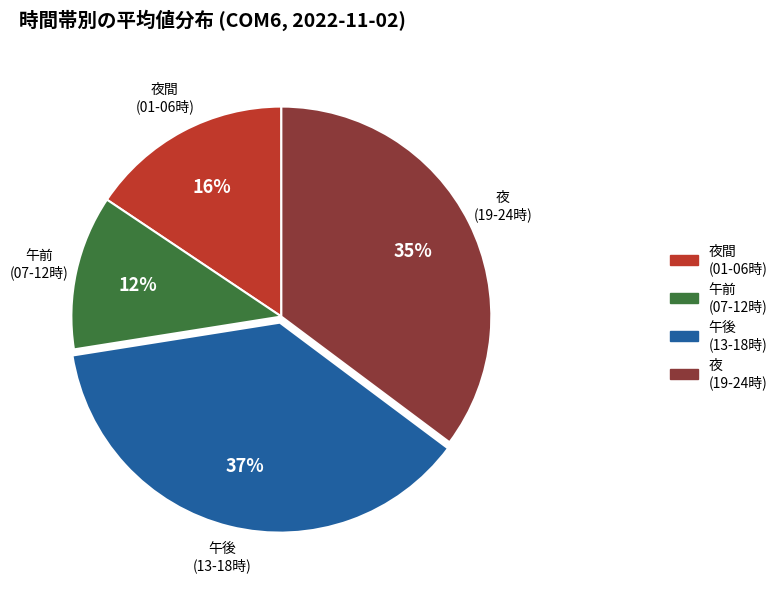

Is there a majority slice in this chart?

No